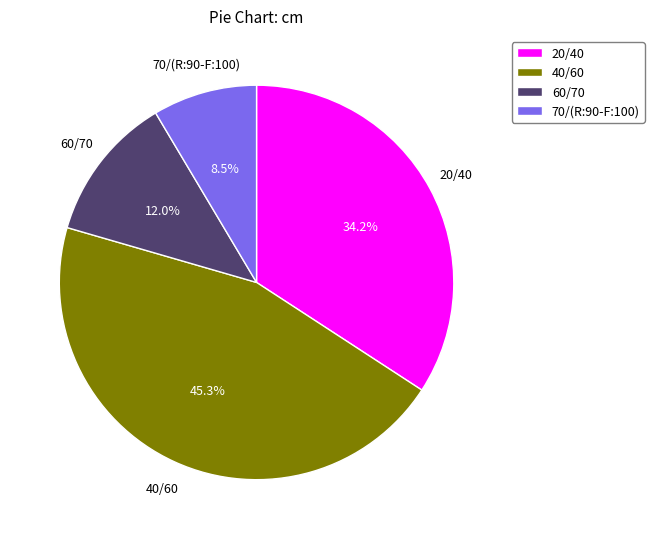

What percentage do 40/60 and 20/40 together represent?

79.5%